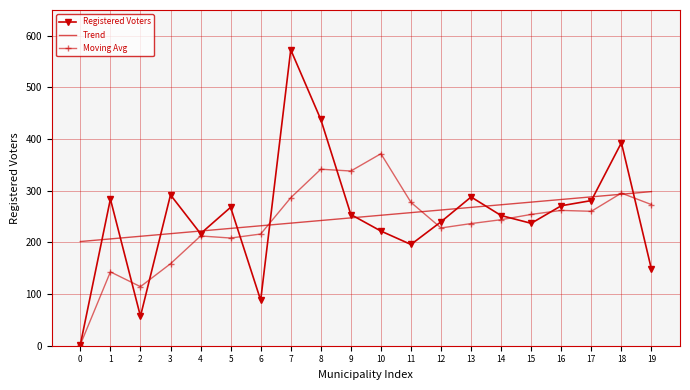

Is the value of Moving Avg at 13 greater than the value of Trend at 19?

No